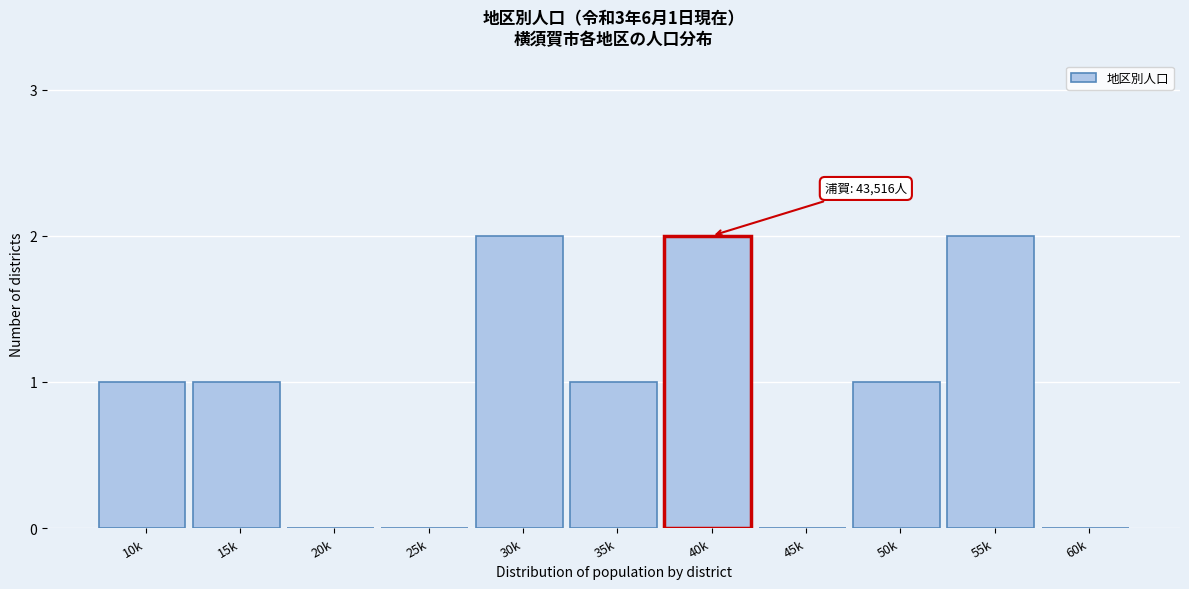

Reading left to right, list all the values displayed in this chart.

10k=1	15k=1	20k=0	25k=0	30k=2	35k=1	40k=2	45k=0	50k=1	55k=2	60k=0